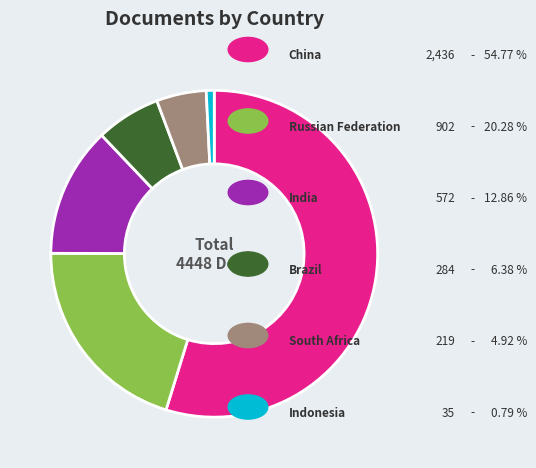

How many segments does this pie chart have?

6